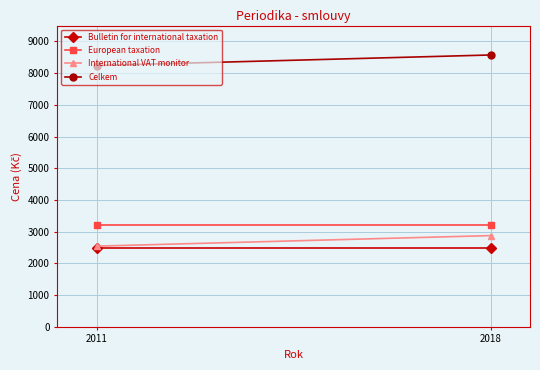

What is the value of the European taxation point at the 2nd from the left?

3215